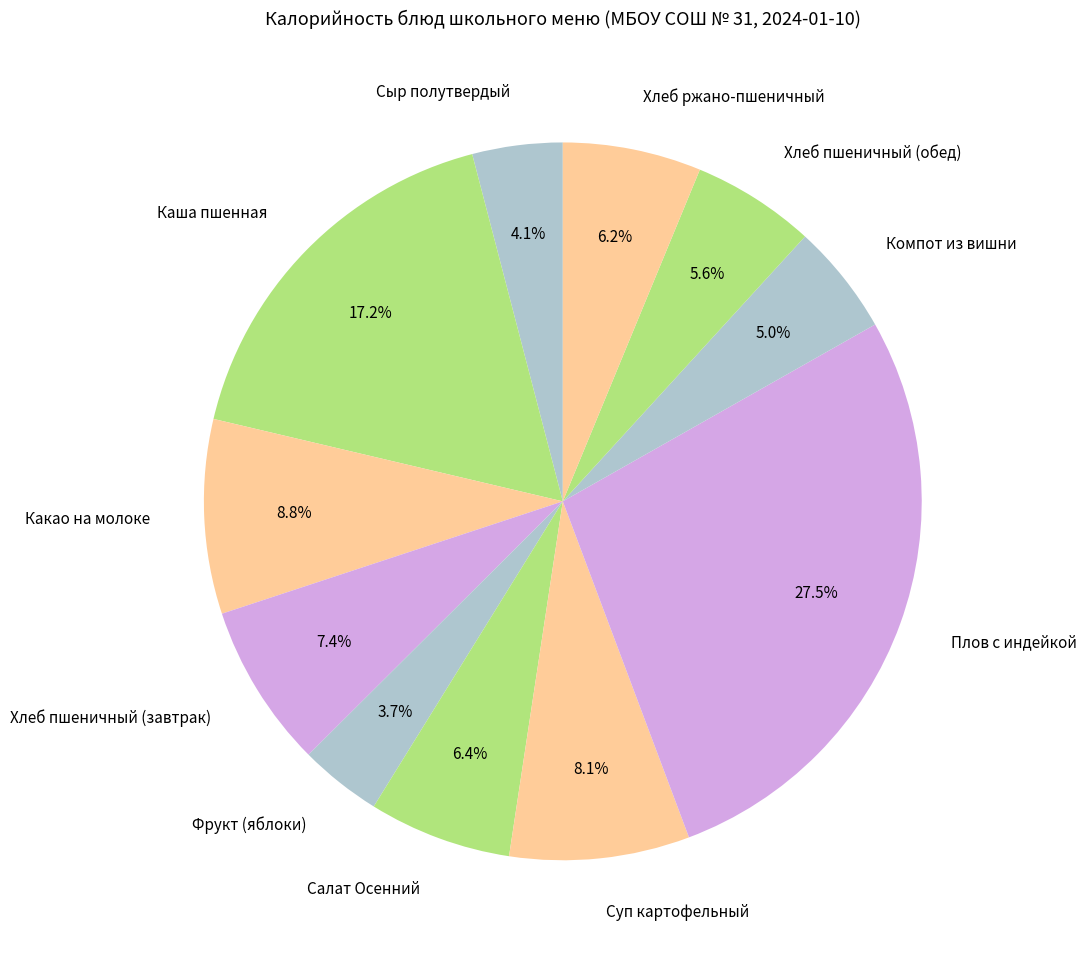

Is there a majority slice in this chart?

No